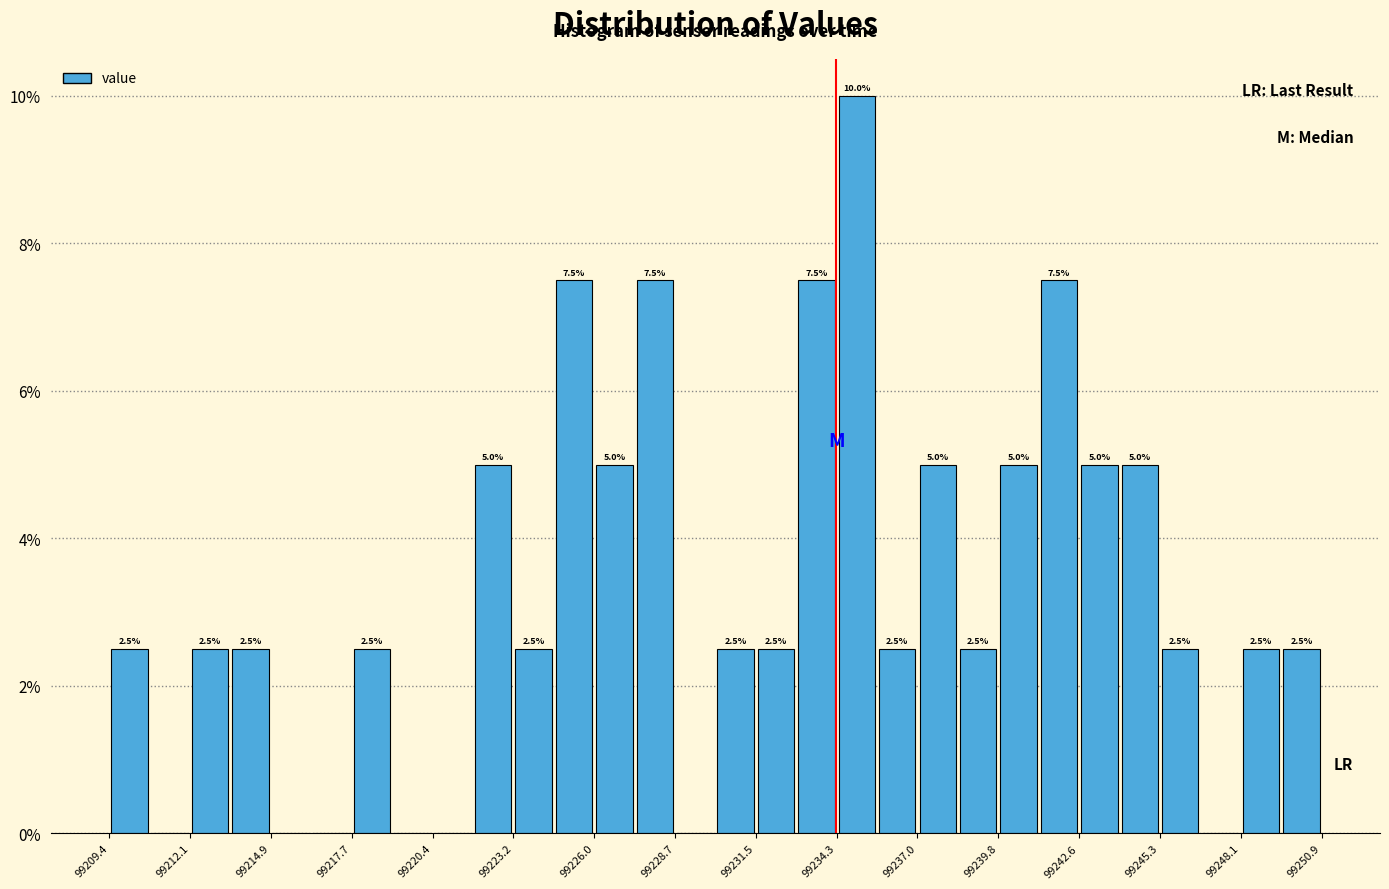

Read against the x-axis, roughly where is the centre of the tallest bar?

99235.0